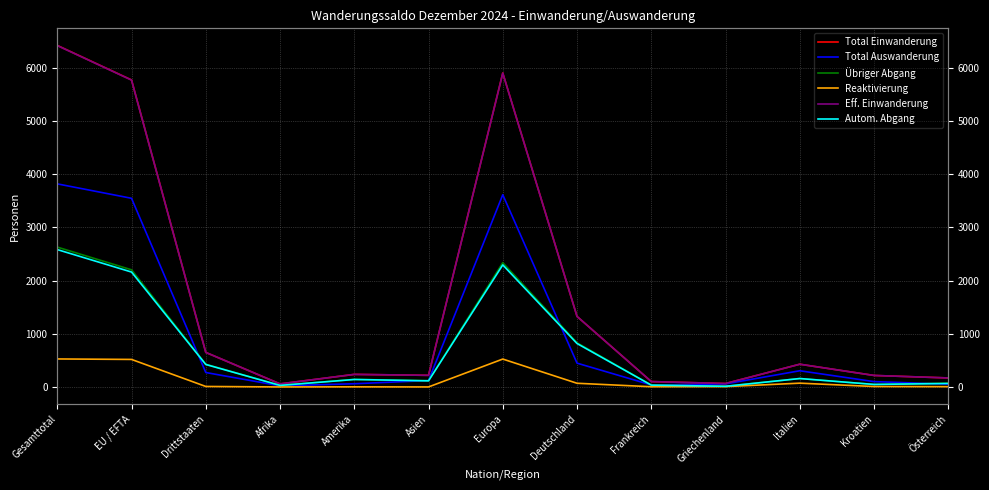

Reading left to right, what are all the values shown in this chart?

Total Einwanderung: Gesamttotal=6418	EU / EFTA=5769	Drittstaaten=649	Afrika=57	Amerika=236	Asien=218	Europa=5900	Deutschland=1325	Frankreich=101	Griechenland=64	Italien=427	Kroatien=216	Österreich=169
Total Auswanderung: Gesamttotal=3816	EU / EFTA=3545	Drittstaaten=271	Afrika=21	Amerika=60	Asien=120	Europa=3612	Deutschland=447	Frankreich=37	Griechenland=57	Italien=304	Kroatien=100	Österreich=53
Übriger Abgang: Gesamttotal=2628	EU / EFTA=2201	Drittstaaten=427	Afrika=30	Amerika=142	Asien=117	Europa=2335	Deutschland=830	Frankreich=36	Griechenland=12	Italien=158	Kroatien=47	Österreich=72
Reaktivierung: Gesamttotal=526	EU / EFTA=517	Drittstaaten=9	Afrika=0	Amerika=2	Asien=0	Europa=524	Deutschland=69	Frankreich=4	Griechenland=6	Italien=71	Kroatien=8	Österreich=5
Eff. Einwanderung: Gesamttotal=6415	EU / EFTA=5766	Drittstaaten=649	Afrika=57	Amerika=236	Asien=218	Europa=5897	Deutschland=1325	Frankreich=101	Griechenland=64	Italien=427	Kroatien=216	Österreich=169
Autom. Abgang: Gesamttotal=2581	EU / EFTA=2159	Drittstaaten=422	Afrika=29	Amerika=140	Asien=115	Europa=2293	Deutschland=816	Frankreich=34	Griechenland=12	Italien=158	Kroatien=47	Österreich=65